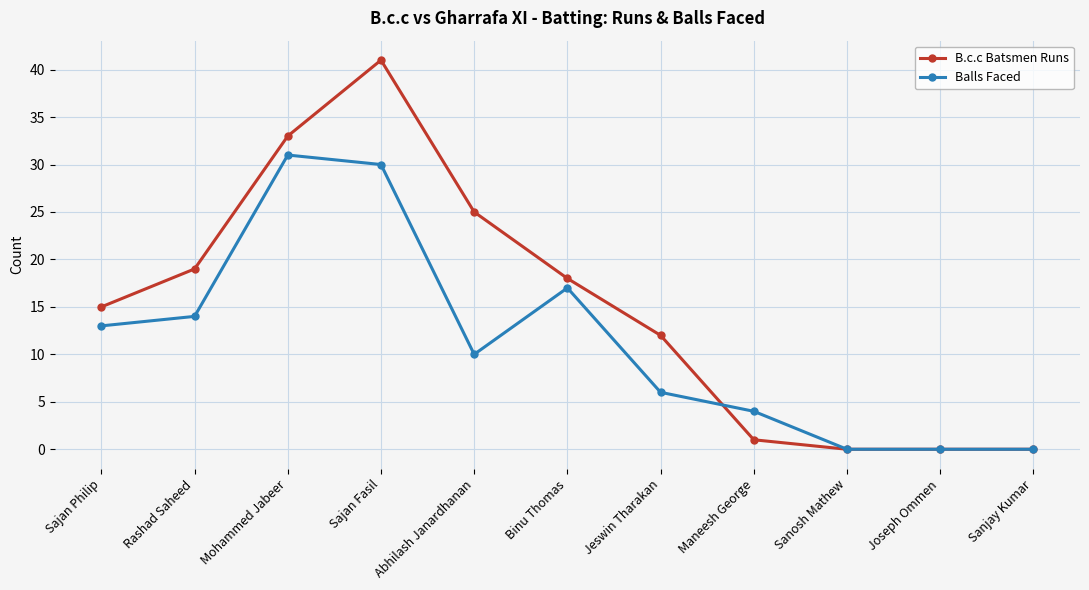

What is the spread (max minus min) of values at Maneesh George?

3